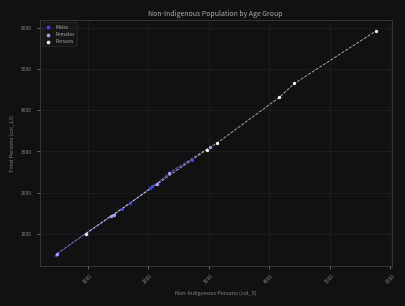

What are all the series names shown in the legend?

Males, Females, Persons